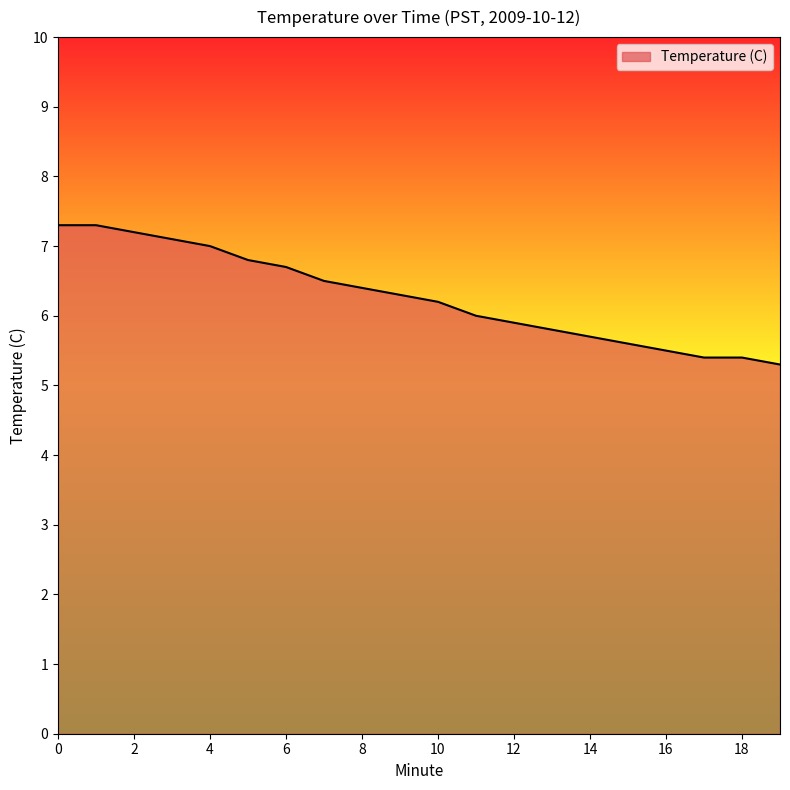

What is the maximum value shown in the chart?

7.3